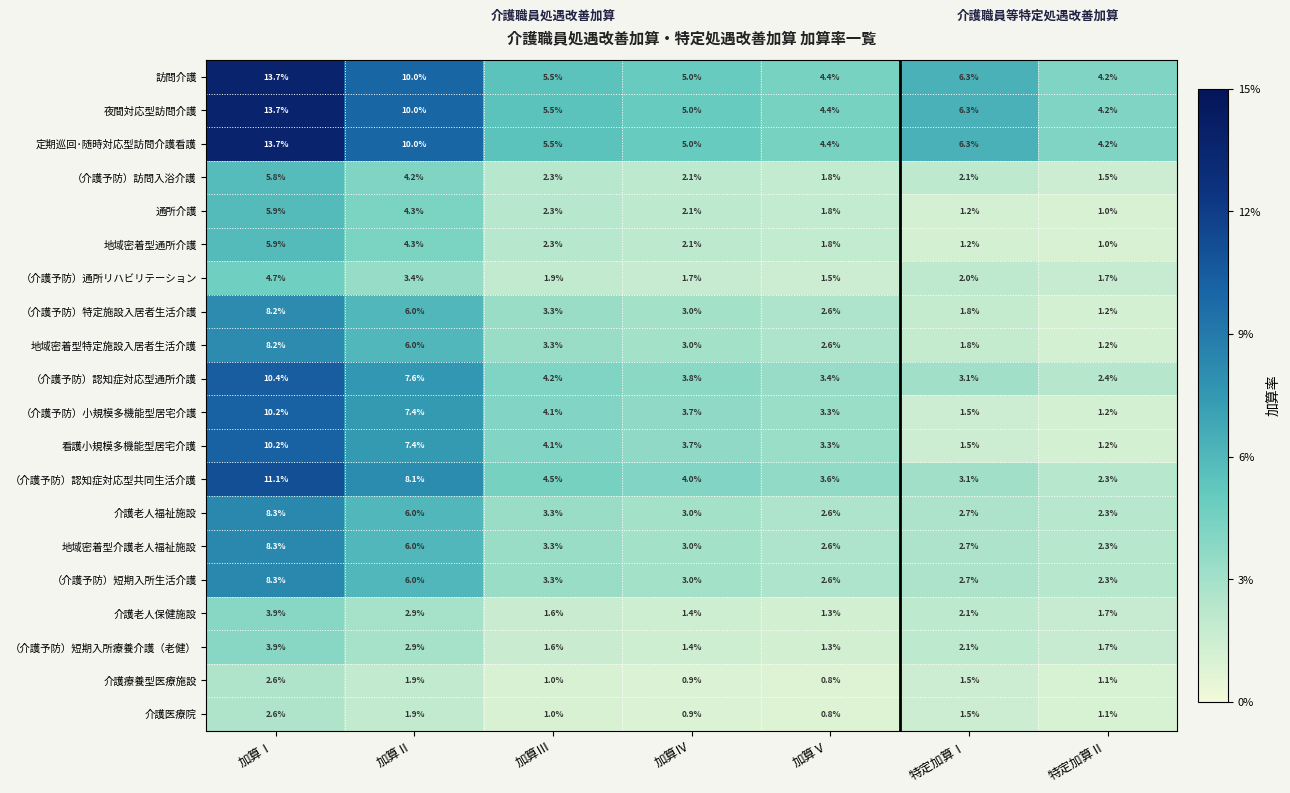

What is the difference between the highest and lowest values at 特定加算Ⅰ?

5.1